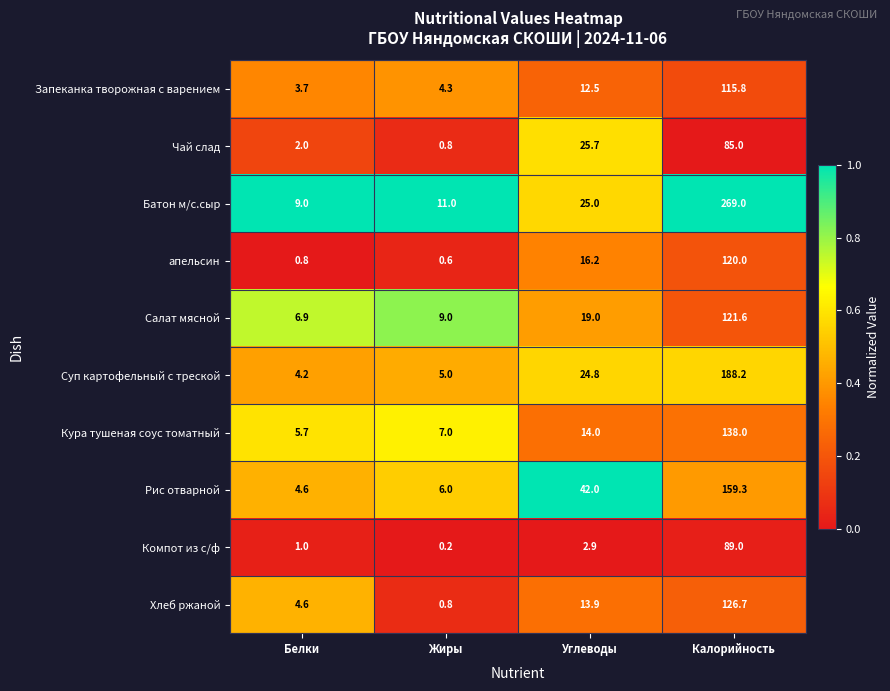

Which series has the largest range (max minus min)?

Батон м/с.сыр